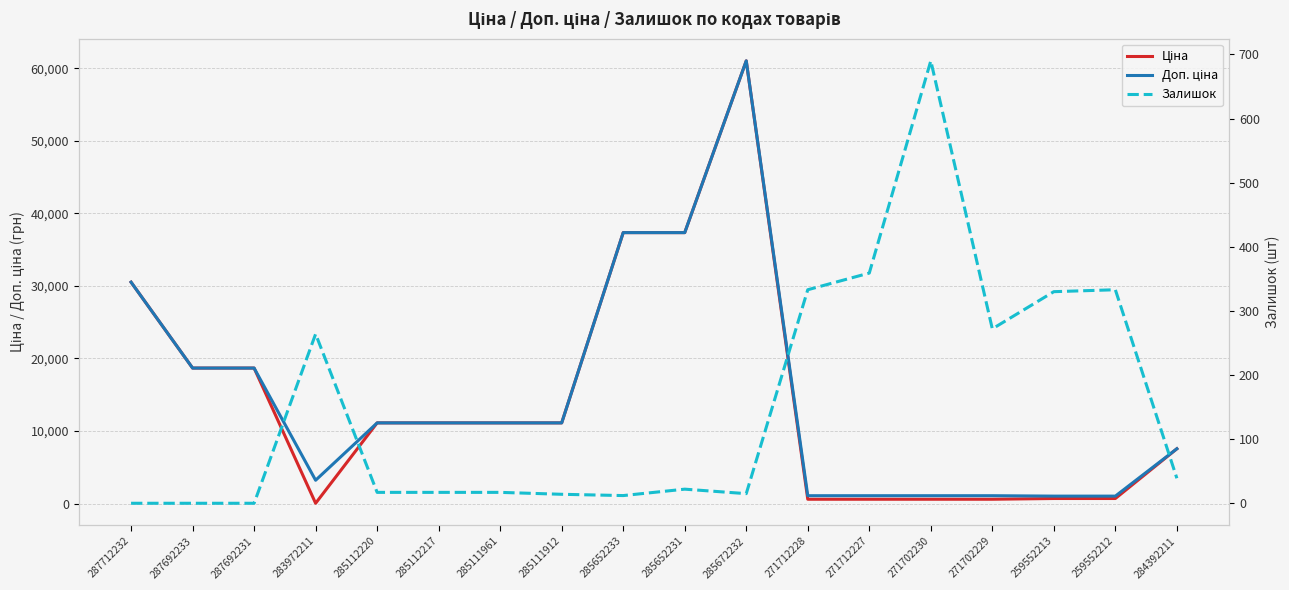

At how many categories does at least one series exceed 11519?

6